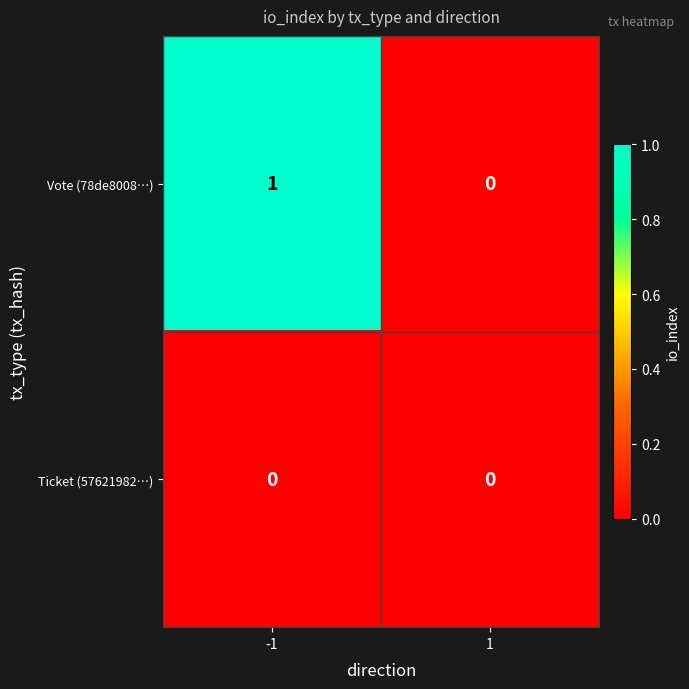

List the series in order of their peak value, lowest first.

Ticket (57621982…), Vote (78de8008…)